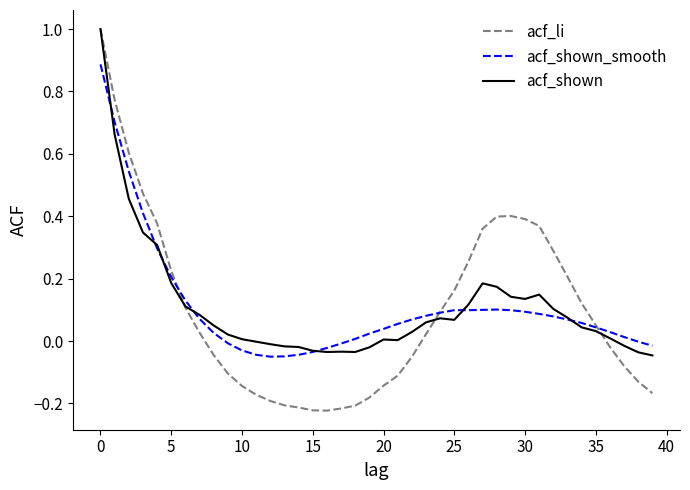

At which label does acf_li reach its minimum?

16